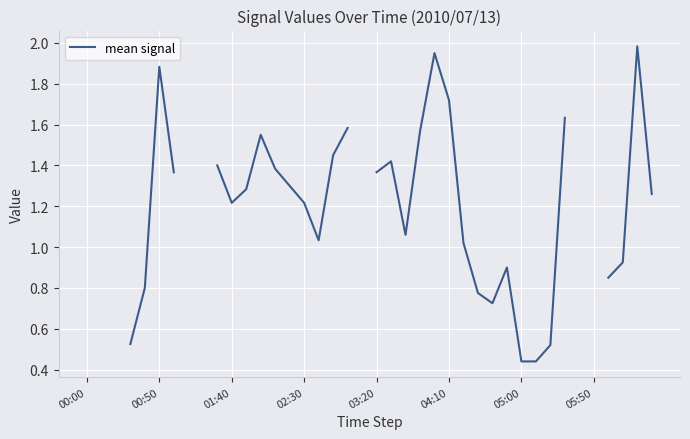

How many lines are shown in the chart?

1